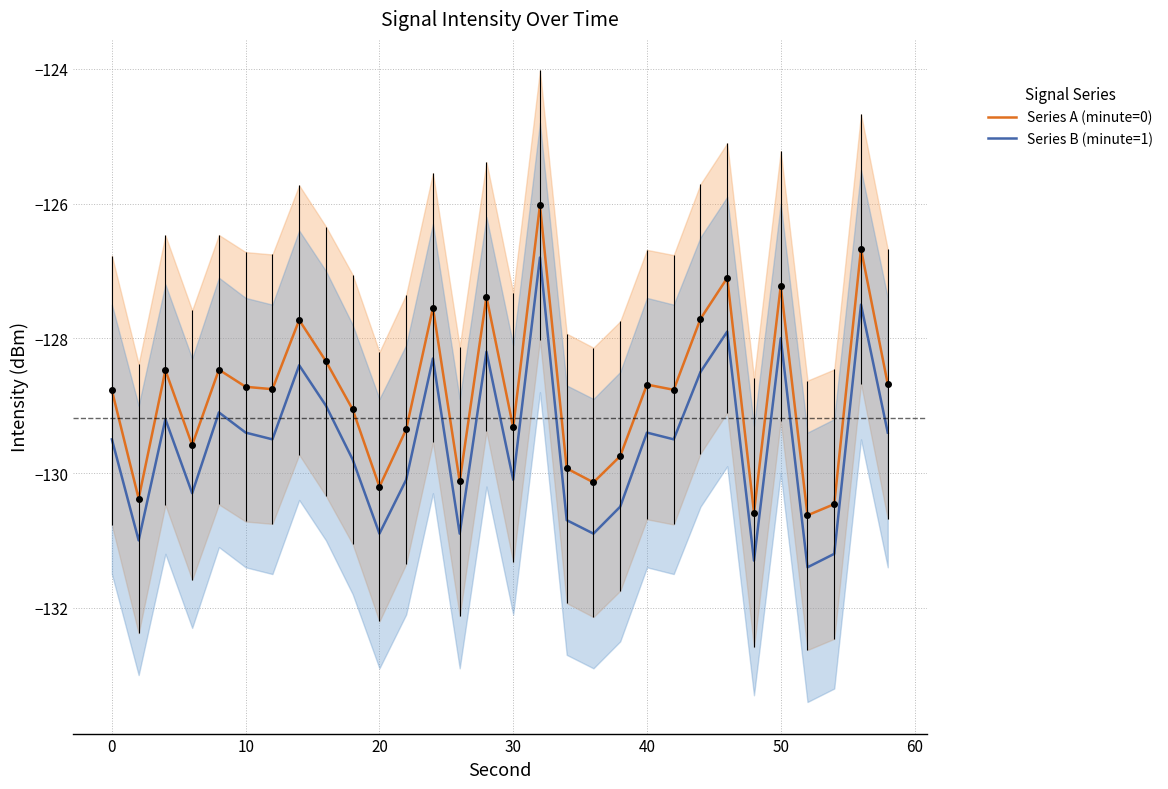

True or false: Series B (minute=1) and Series A (minute=0) cross at least once.

False